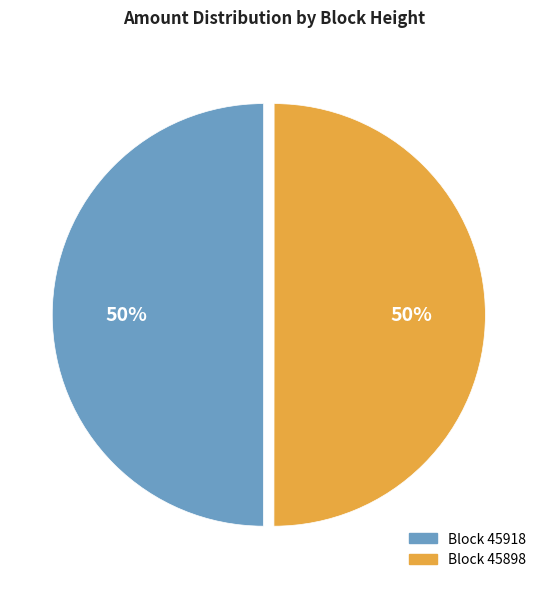

What is the ratio of the value at Block 45918 to the value at Block 45898?

1.0